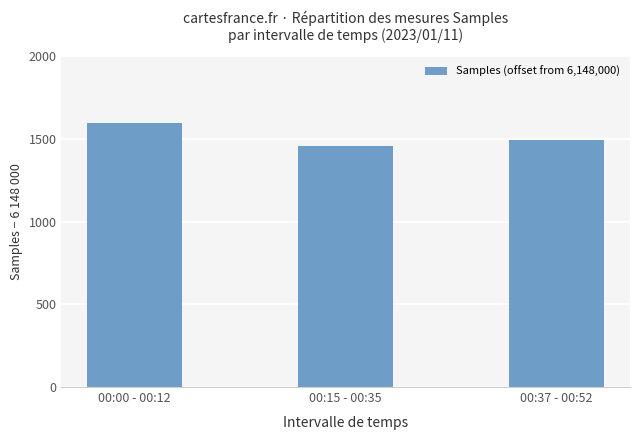

What is the value of the 3rd bar from the left?

1491